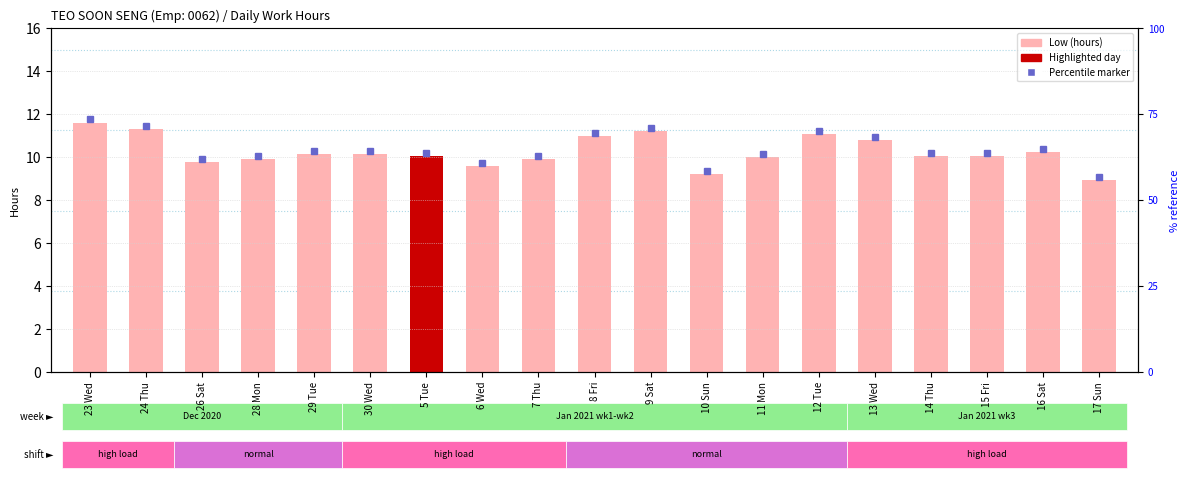

List the labels in order of value, smallest first.

17 Sun, 10 Sun, 6 Wed, 26 Sat, 28 Mon, 7 Thu, 11 Mon, 14 Thu, 15 Fri, 5 Tue, 29 Tue, 30 Wed, 16 Sat, 13 Wed, 8 Fri, 12 Tue, 9 Sat, 24 Thu, 23 Wed